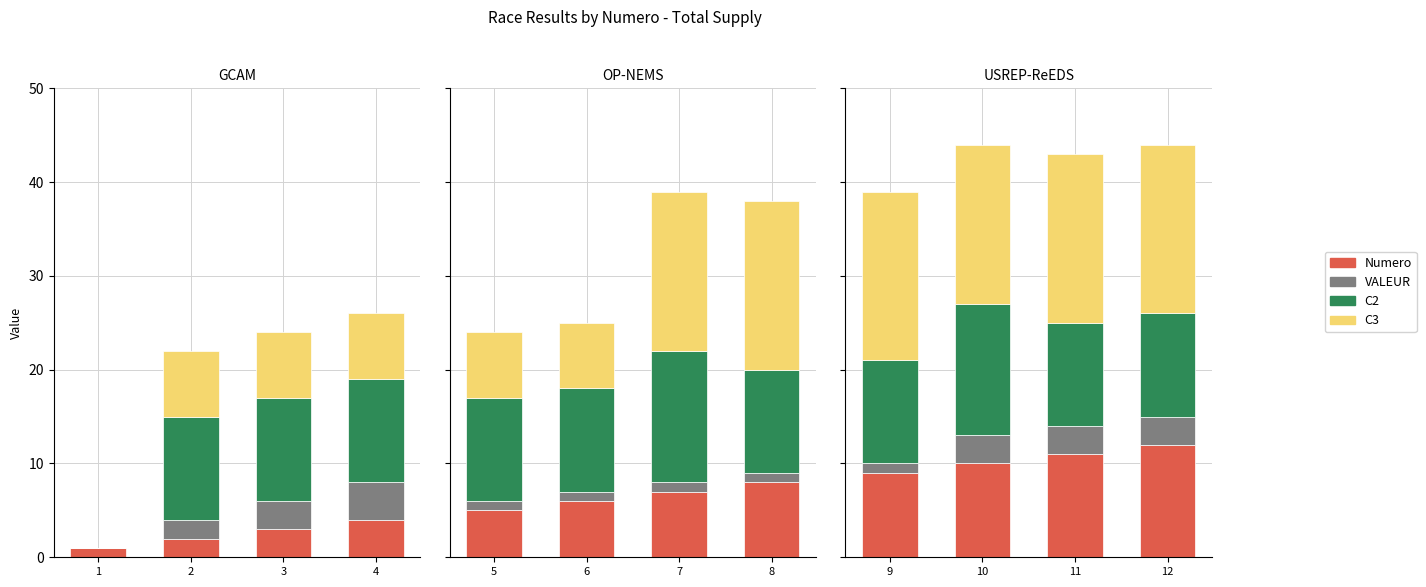

How many distinct data groups are displayed?

4